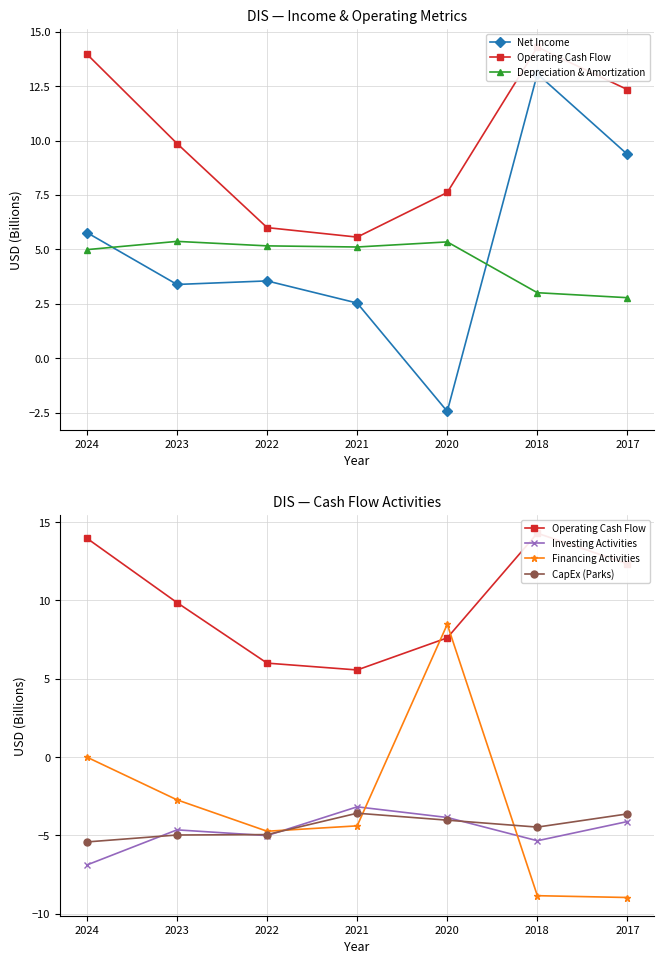

How many lines are shown in the chart?

6